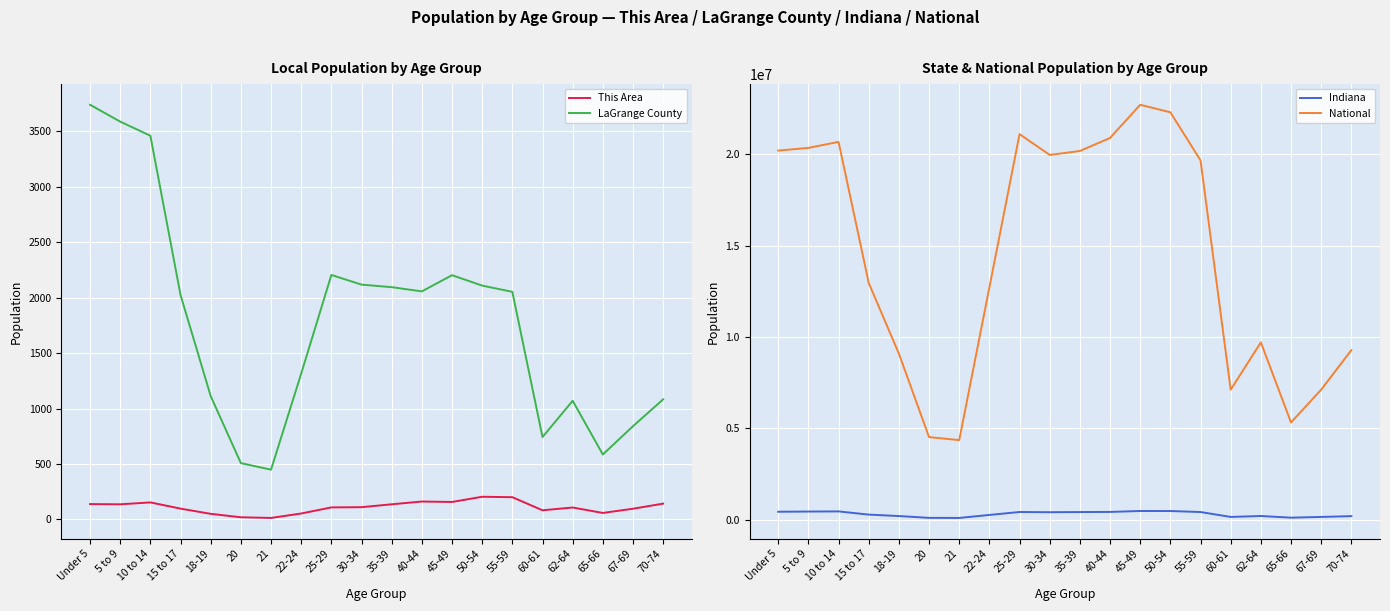

Reading right to left, list all the values displayed in this chart.

This Area: 143	97	59	108	83	201	205	158	162	137	111	109	54	14	20	51	98	154	137	139
LaGrange County: 1083	841	586	1070	743	2052	2108	2202	2056	2094	2117	2204	1315	449	508	1112	2023	3459	3586	3738
Indiana: 193278	149347	109710	200606	150022	418515	472822	473946	423819	417011	407815	419530	258719	94313	98994	198284	277231	452171	444821	434075
National: 9278166	7115361	5319902	9704197	7113727	19664805	22298125	22708591	20890964	20179642	19962099	21101849	12712576	4354294	4519129	9086089	12954254	20677194	20348657	20201362